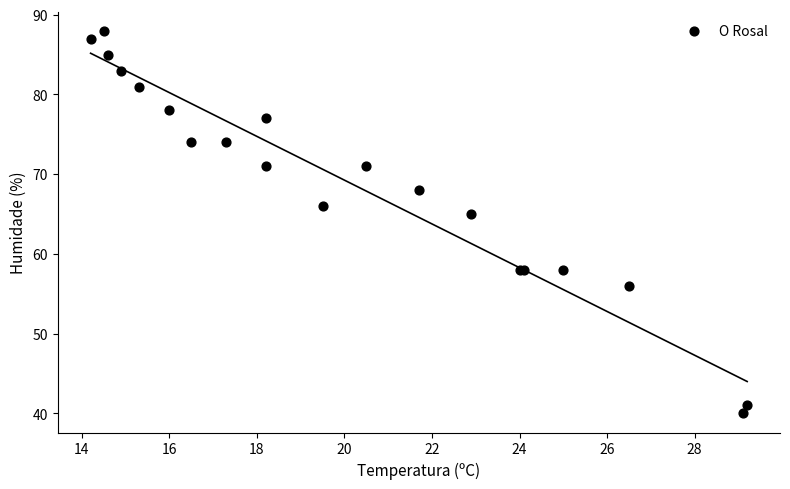

What Y value in the scatter plot is closest to 64?

65